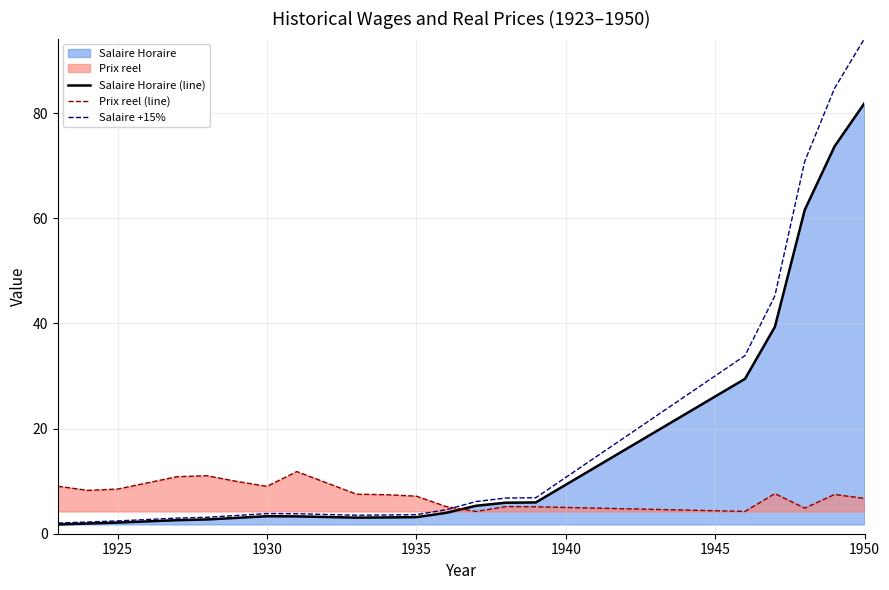

Which series has the widest spread of values?

Salaire +15%